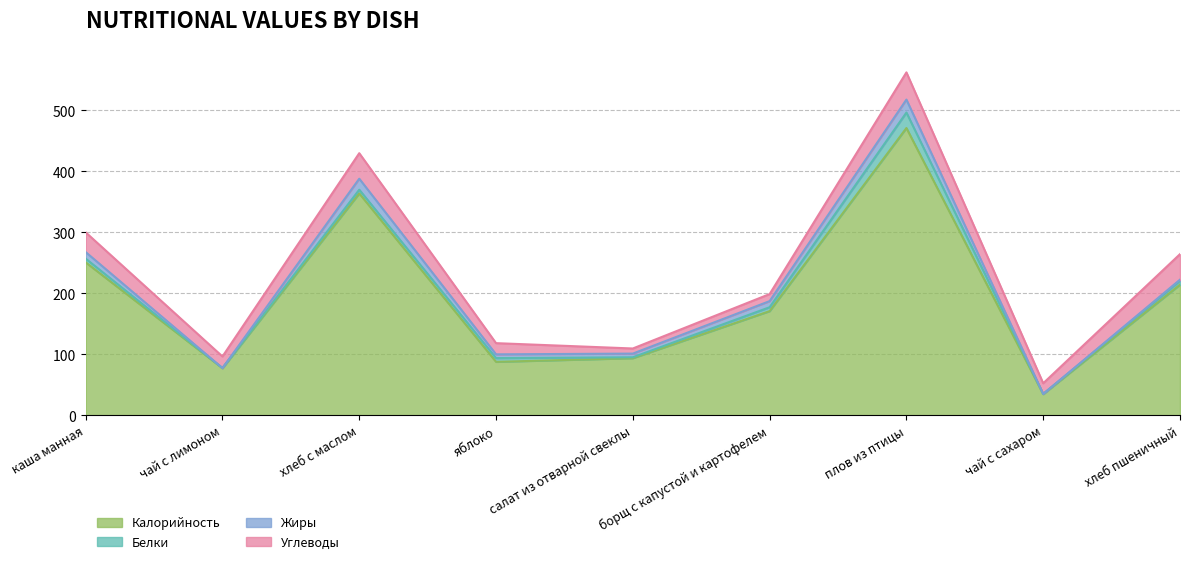

Count the number of categories in the chart.

9